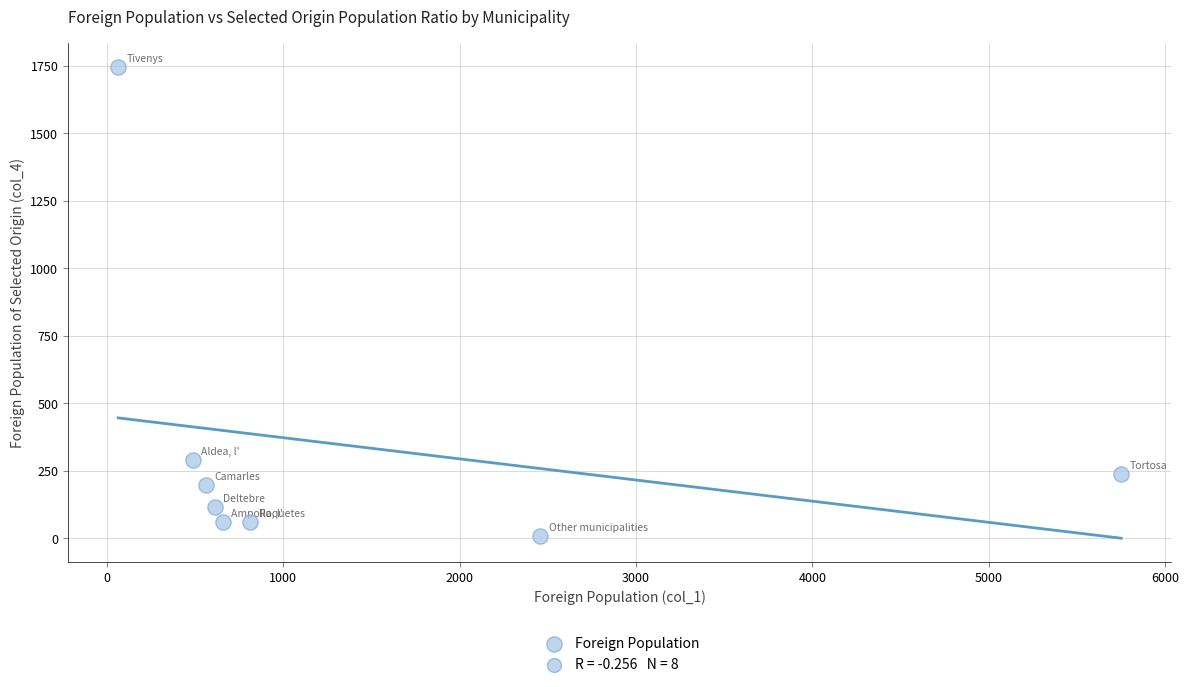

What Y value in the scatter plot is closest to 877?

289